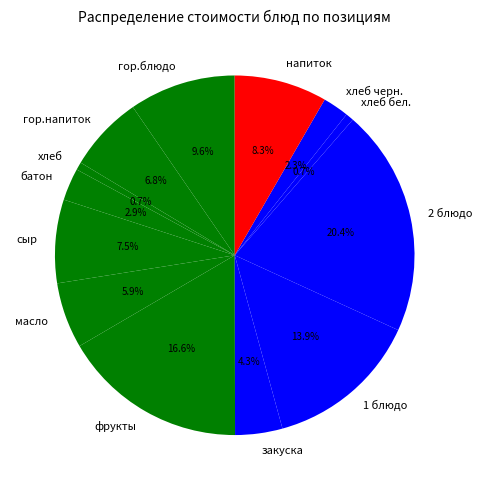

Do напиток and 2 блюдо together represent more than half of the pie?

No